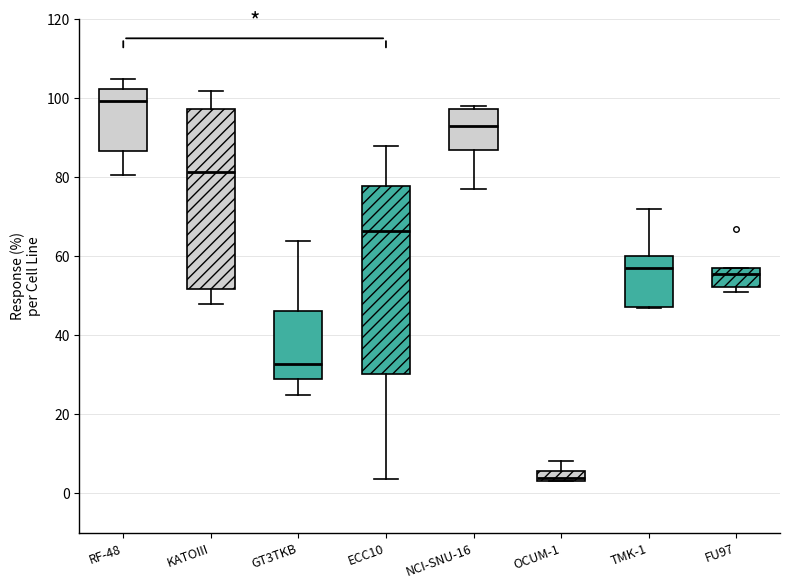

Which box is the tallest, from its lower edge to its upper edge?

ECC10